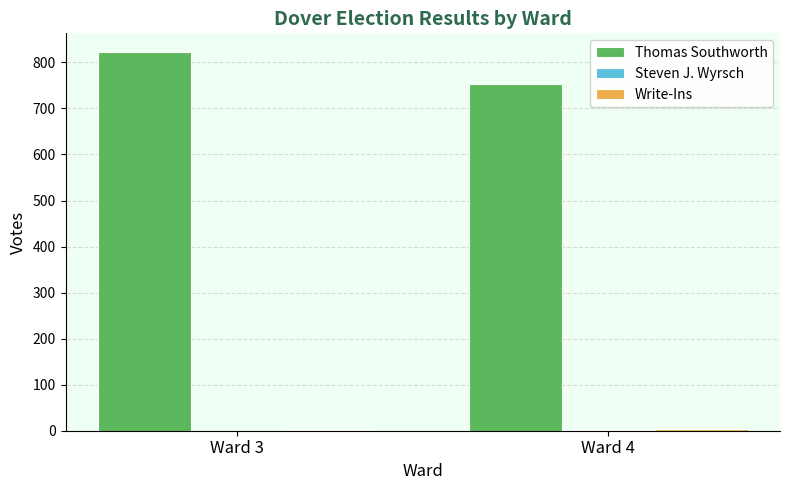

The value of Thomas Southworth at Ward 4 is 752. True or false?

True